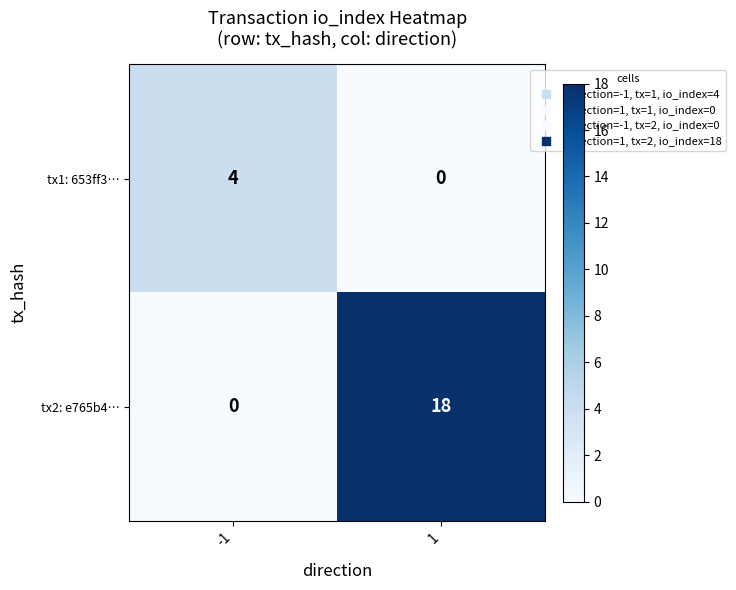

Read the tx1: 653ff3… value at -1.

4